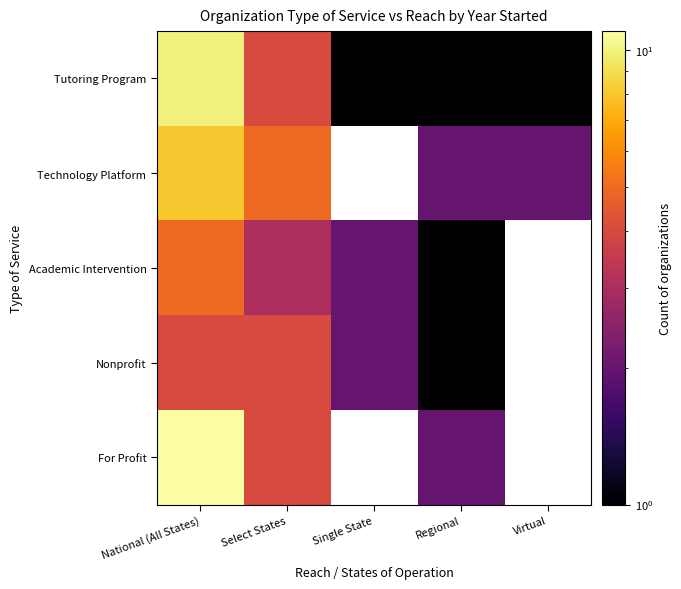

Is the value of Nonprofit at Virtual greater than the value of Tutoring Program at Single State?

No